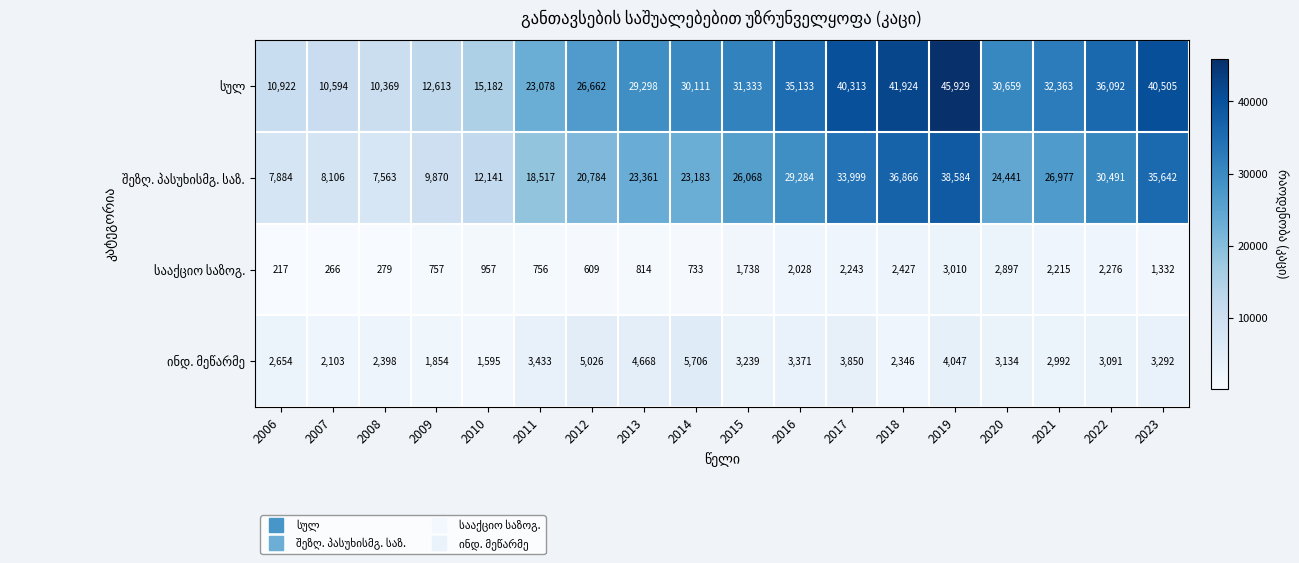

What is the total value across all series at 2023?

80771